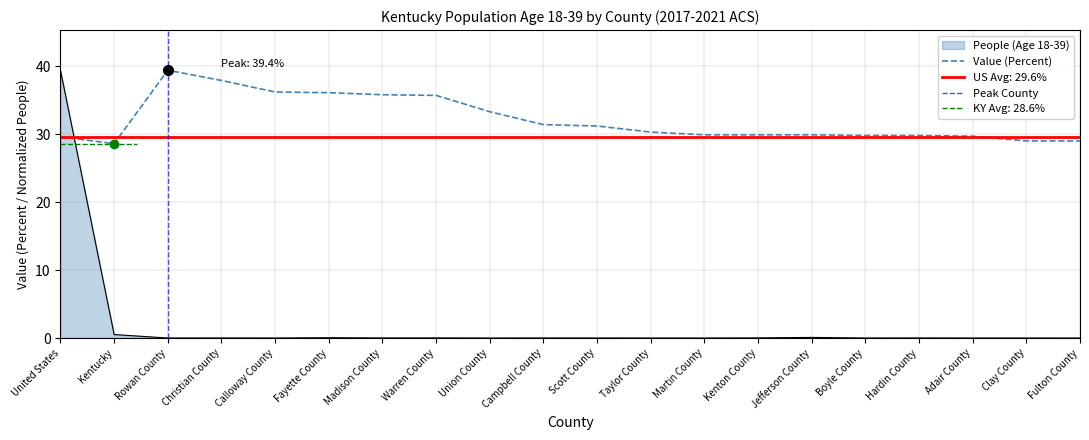

Which series has the largest total across all categories?

Value (Percent)